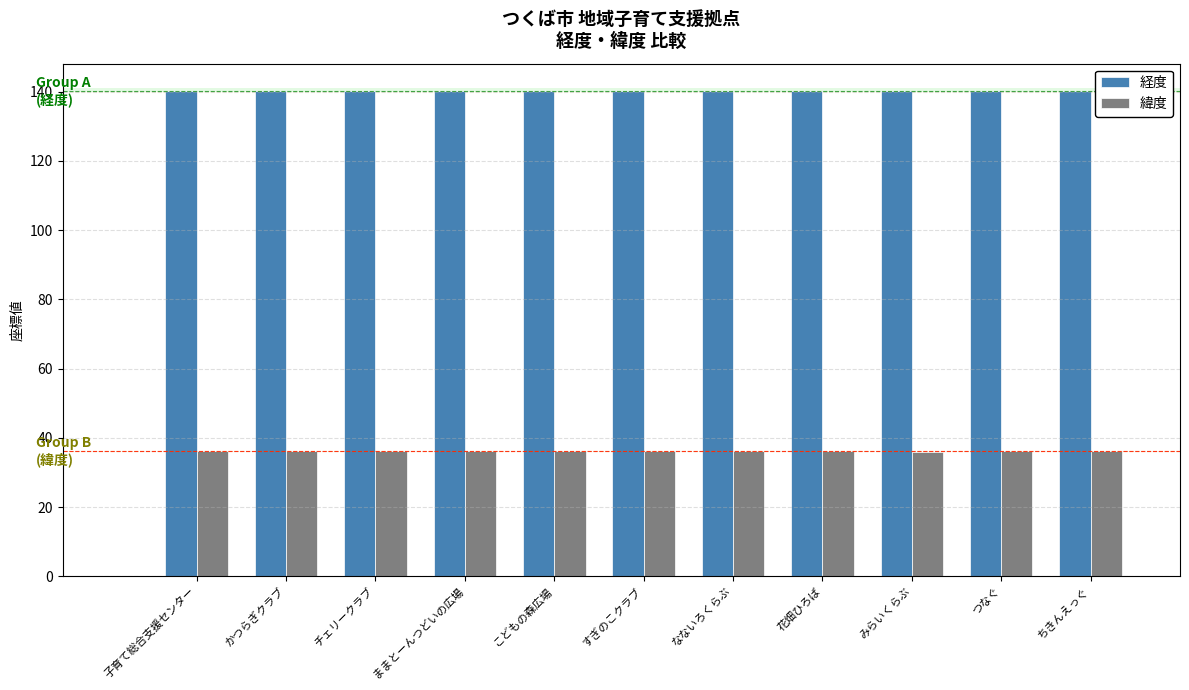

What is the sum of all 緯度 values?

396.9